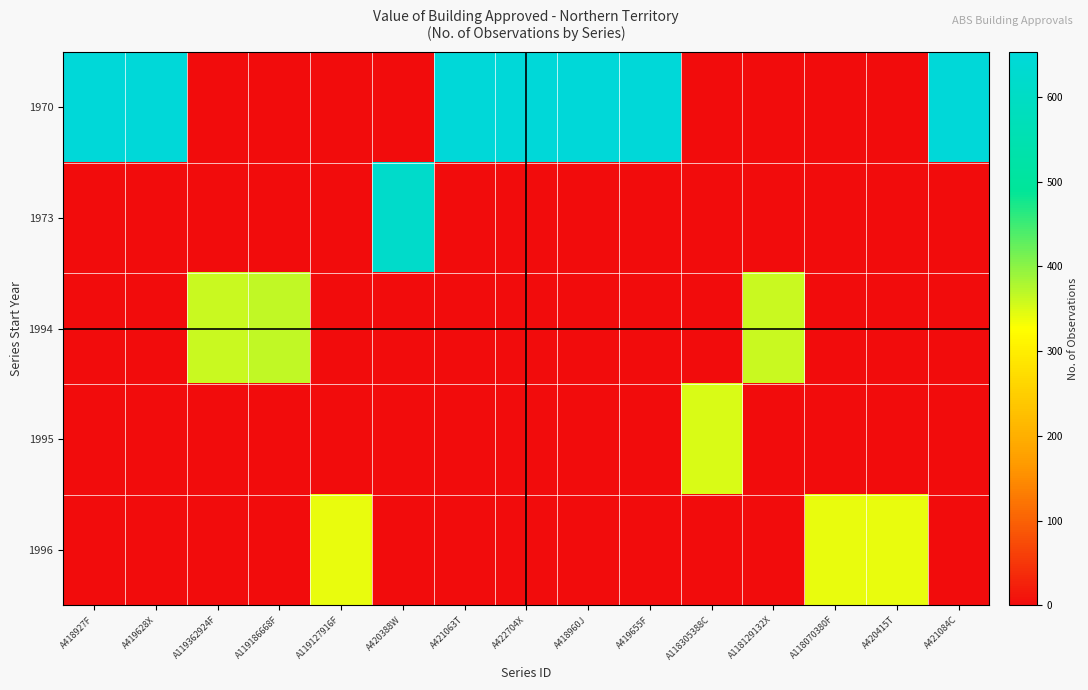

What is the difference between the highest and lowest values at A118305388C?

352